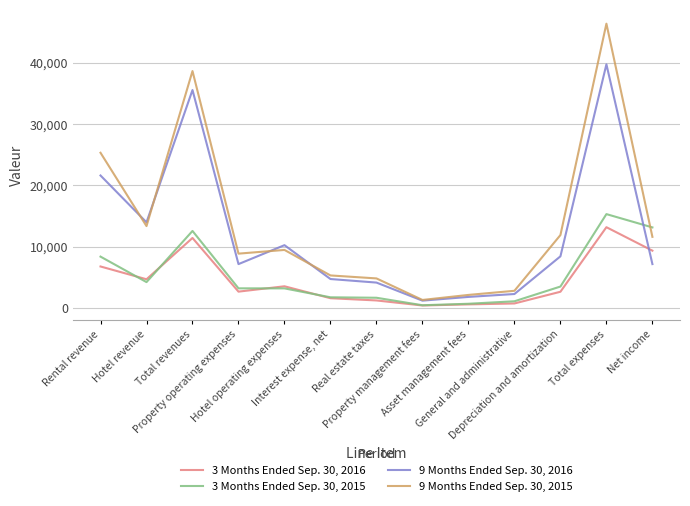

How many categories are shown in the chart?

13